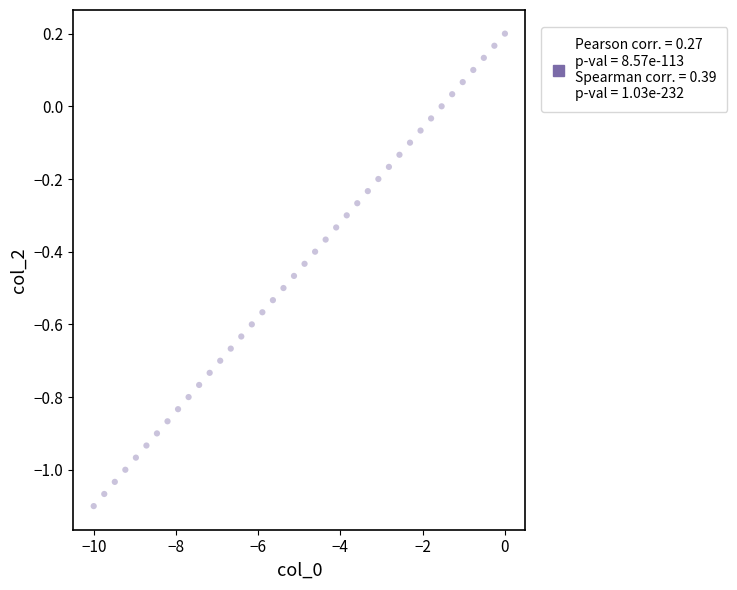

What is the range of Y values (max minus min)?

1.3